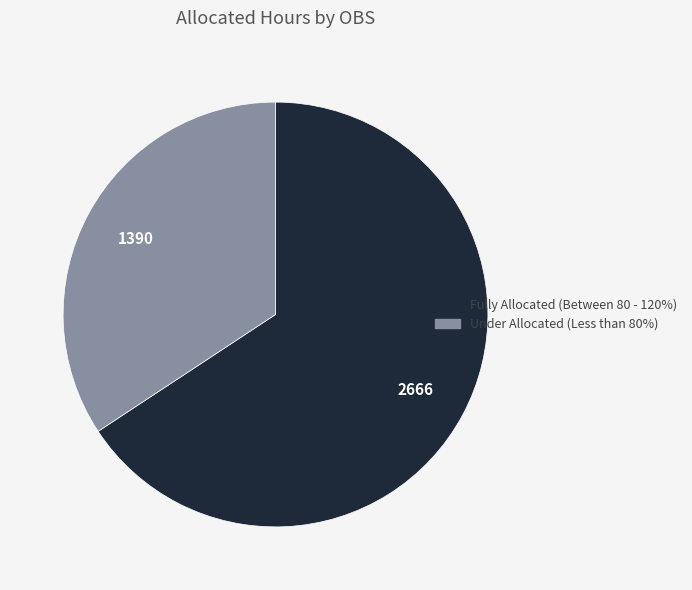

Does any single category account for the majority?

Yes